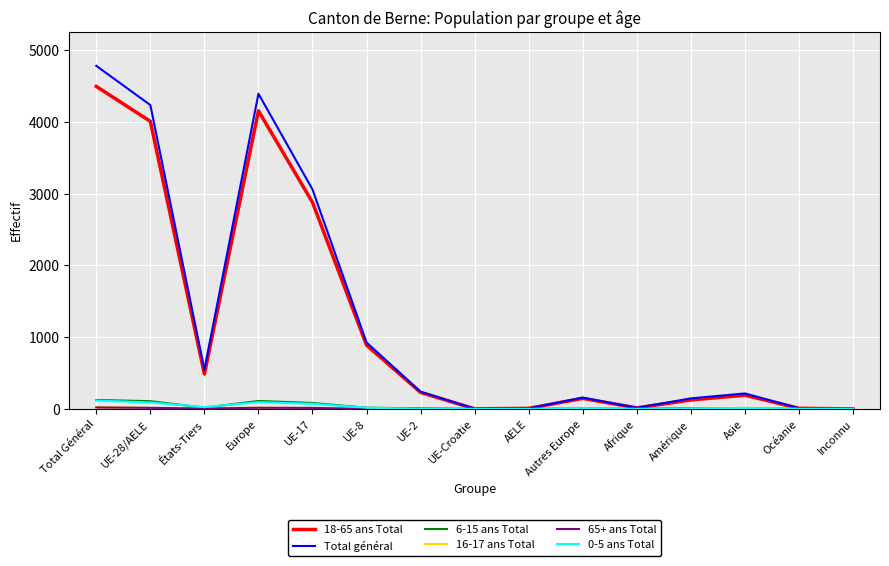

The value of 18-65 ans Total at Total Général is 1258. True or false?

False